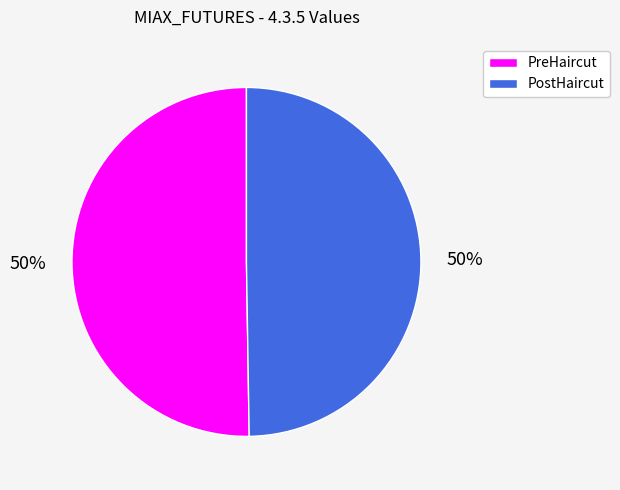

True or false: PostHaircut accounts for 62% of the total.

False